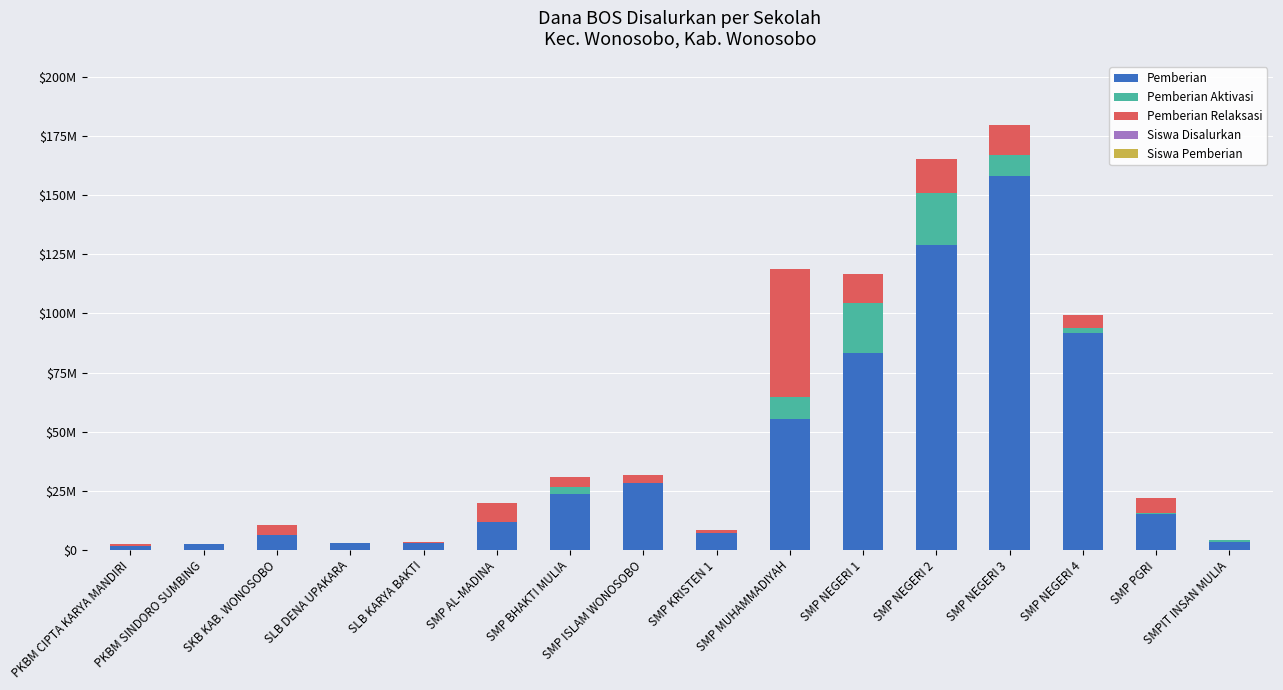

How many series are shown in this chart?

5